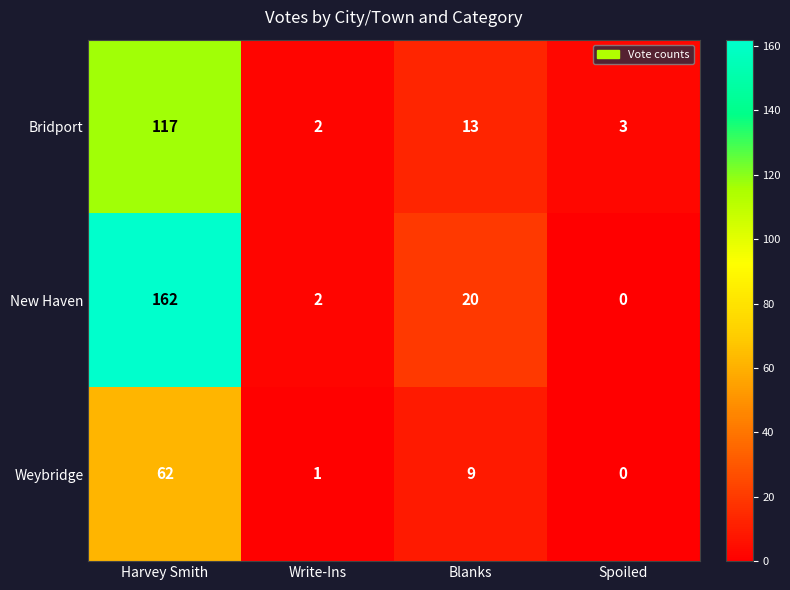

Which series has the largest total across all categories?

New Haven